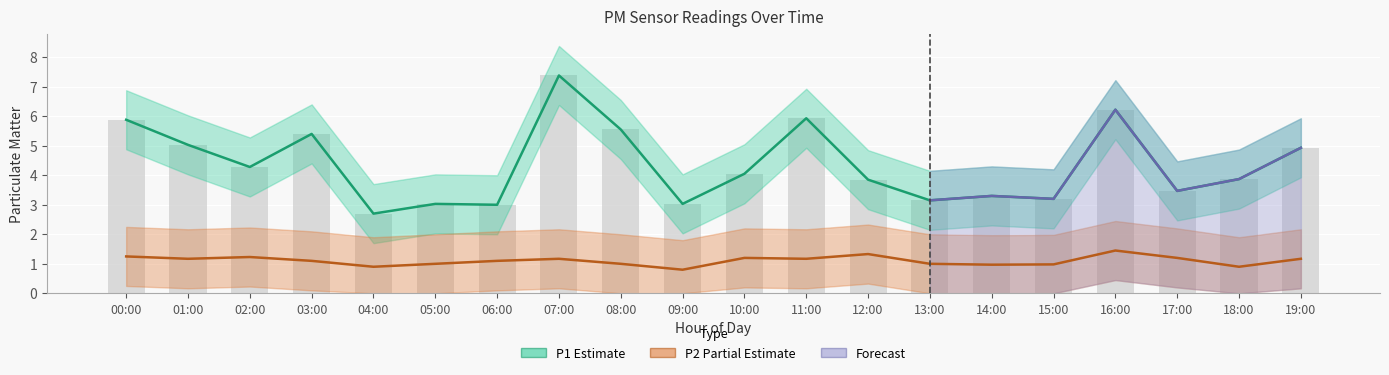

What is the value of the P1 bar at the 14th from the left?

3.1